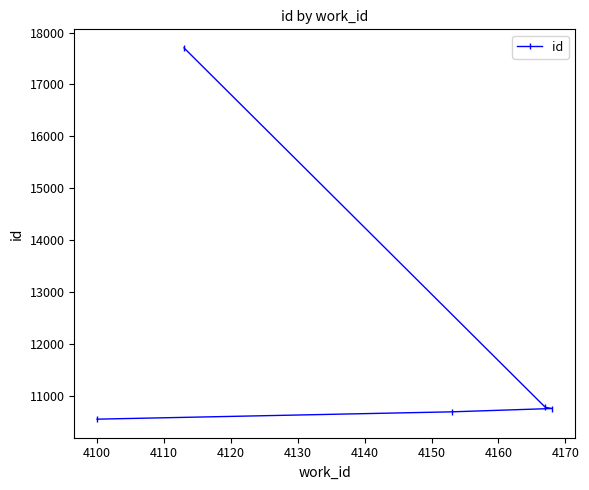

What is the difference between the maximum and minimum values?

7151